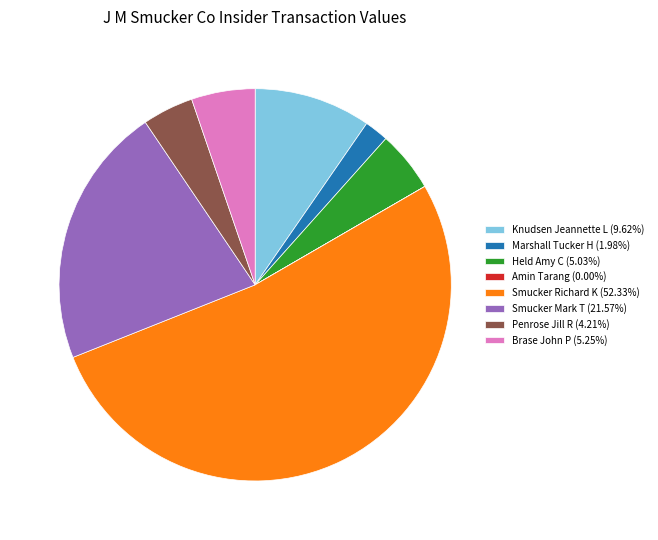

What is the ratio of the value at Smucker Richard K to the value at Penrose Jill R?

12.4